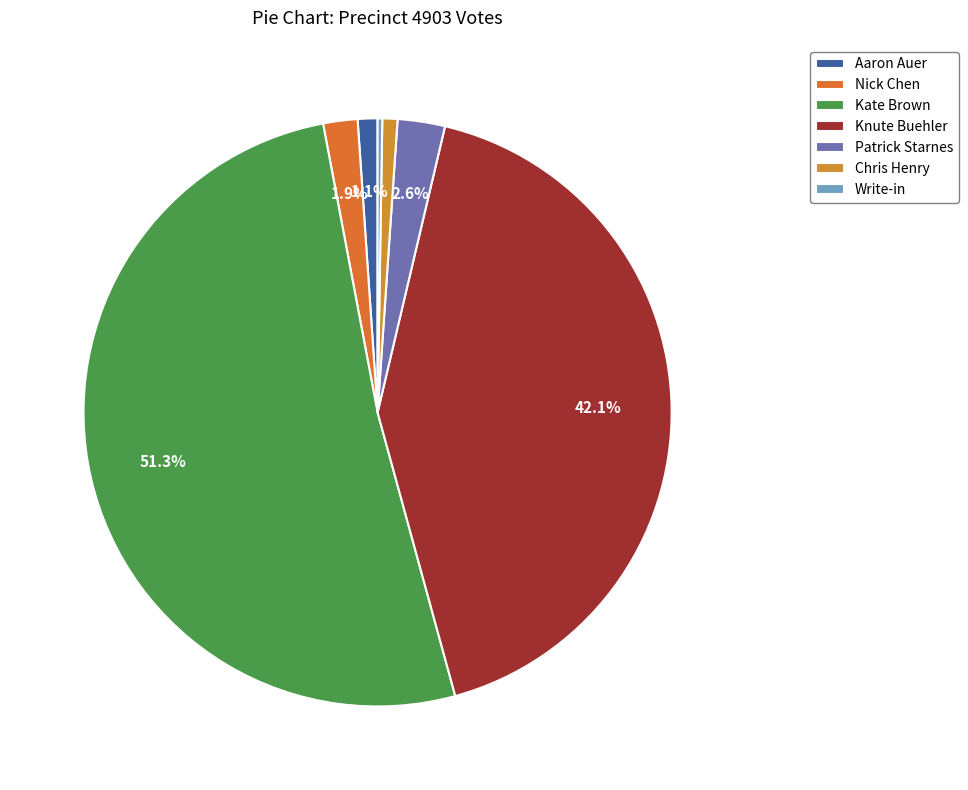

Does Patrick Starnes represent more than half of the total?

No